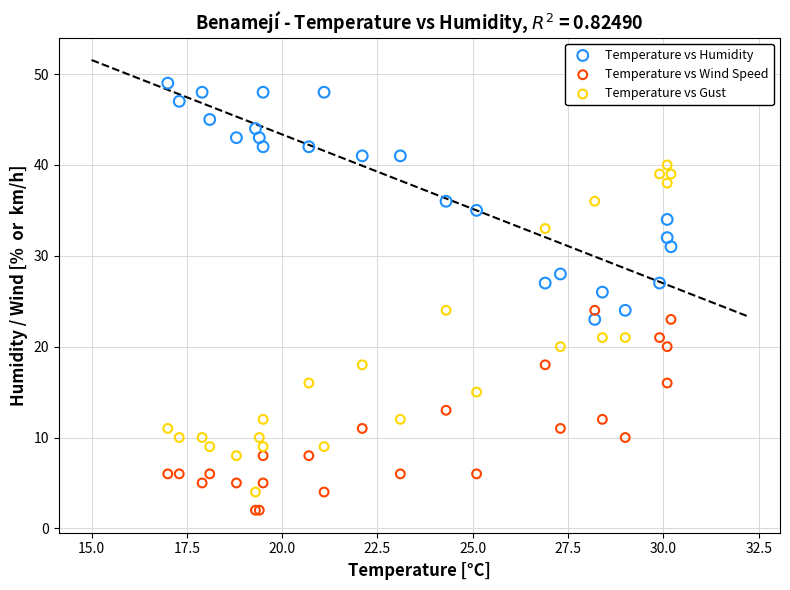

Which series reaches the minimum Y coordinate?

Temperature vs Wind Speed